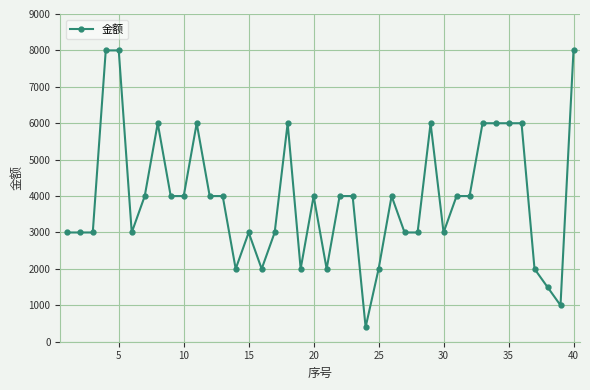

What is the greatest value displayed?

8000